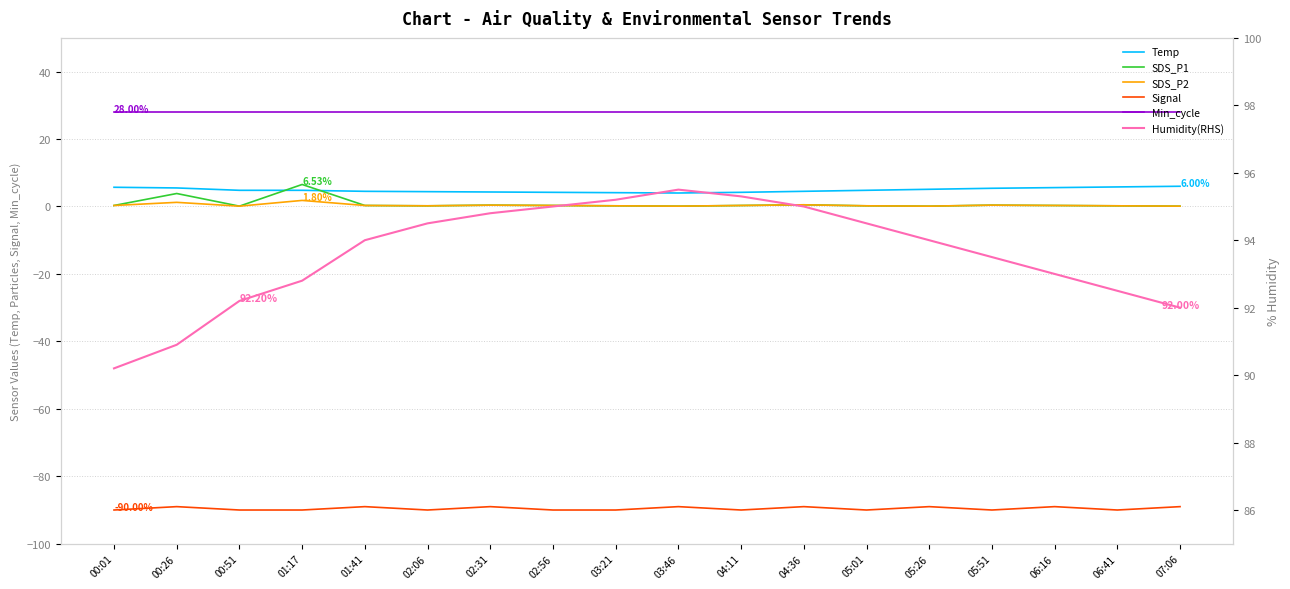

List the labels in order of Signal value, smallest first.

00:01, 00:51, 01:17, 02:06, 02:56, 03:21, 04:11, 05:01, 05:51, 06:41, 00:26, 01:41, 02:31, 03:46, 04:36, 05:26, 06:16, 07:06